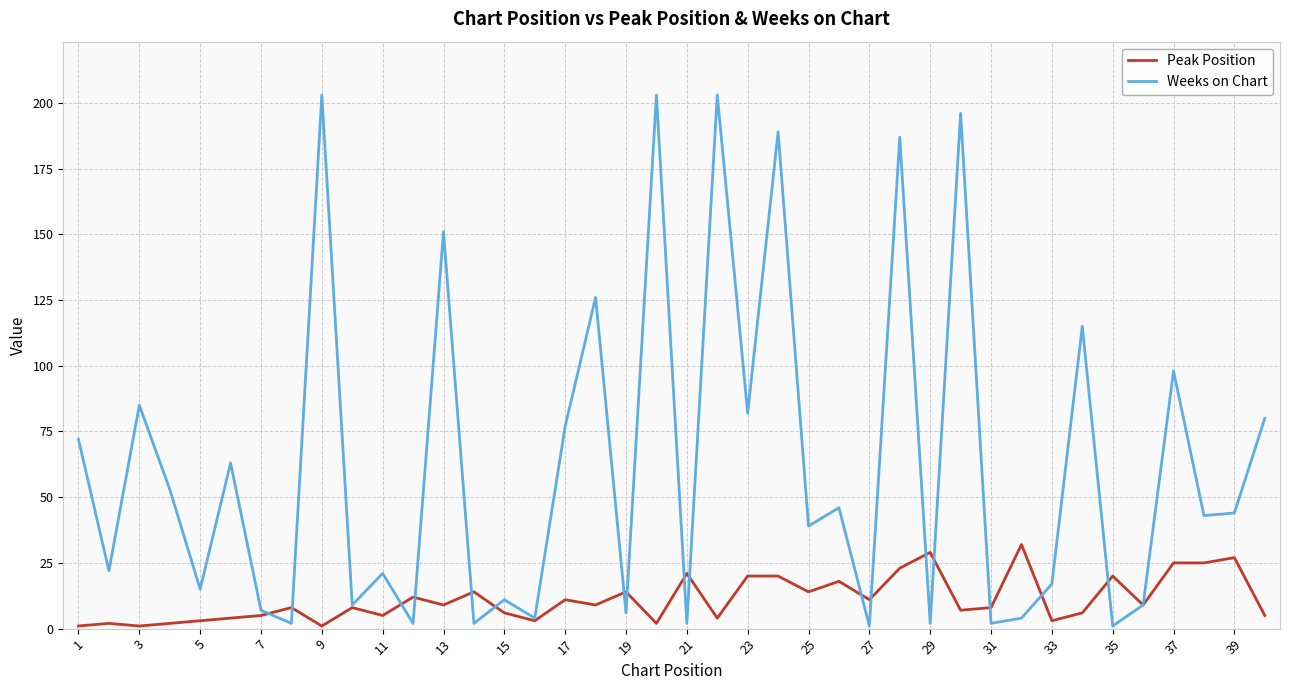

Which series has the largest total across all categories?

Weeks on Chart